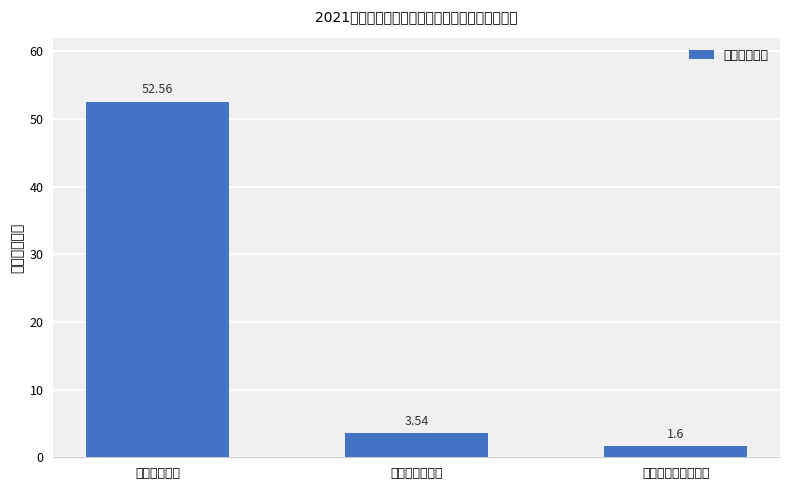

What is the change in value from 工资福利支出 to 商品和服务支出?

-49.0